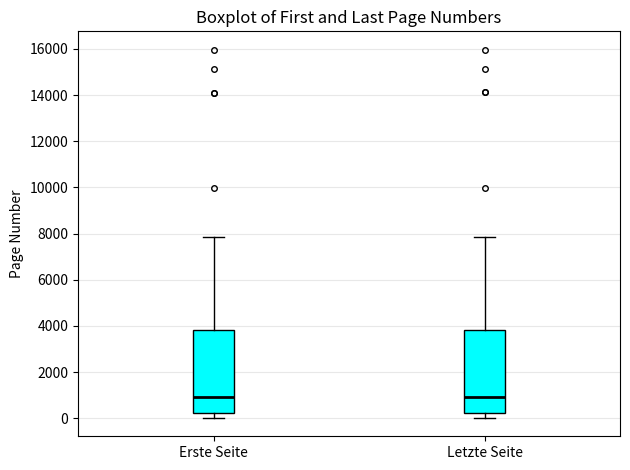

Reading left to right, read every box against the y-axis: the position of its median line, the range the box covers, and the ends of its whiskers. The values are not printed on the chart, so give them approximately, as read against the axis.

Erste Seite: median 1000, box 200 to 3800, whiskers 0 to 7800
Letzte Seite: median 1000, box 200 to 3800, whiskers 0 to 7800